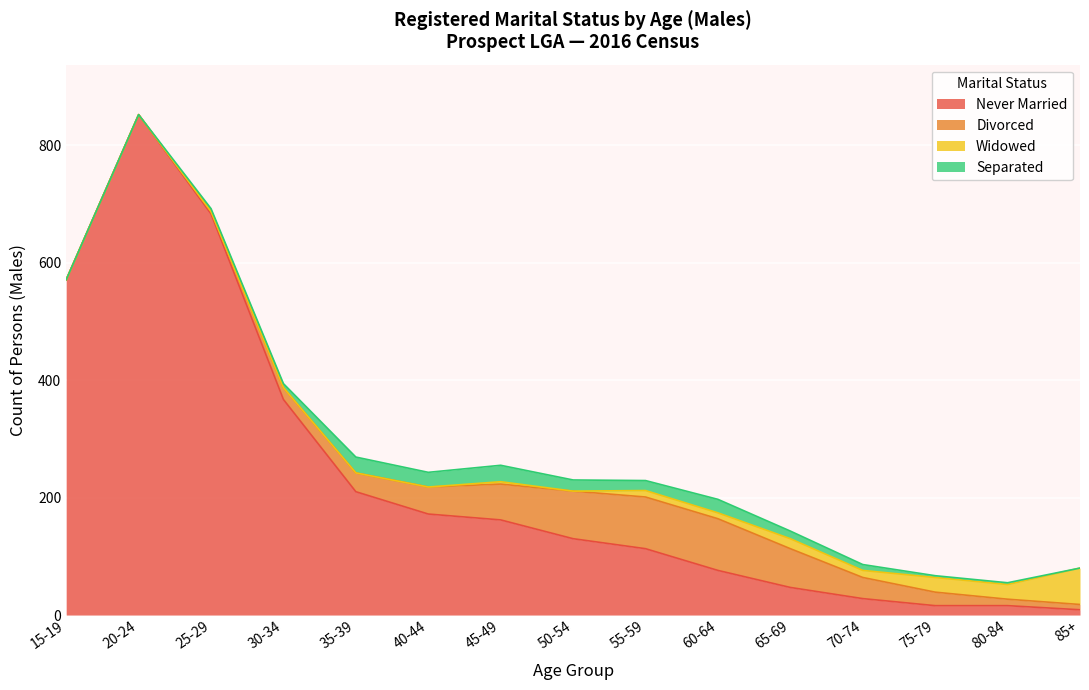

What is the average value of the Separated series?

12